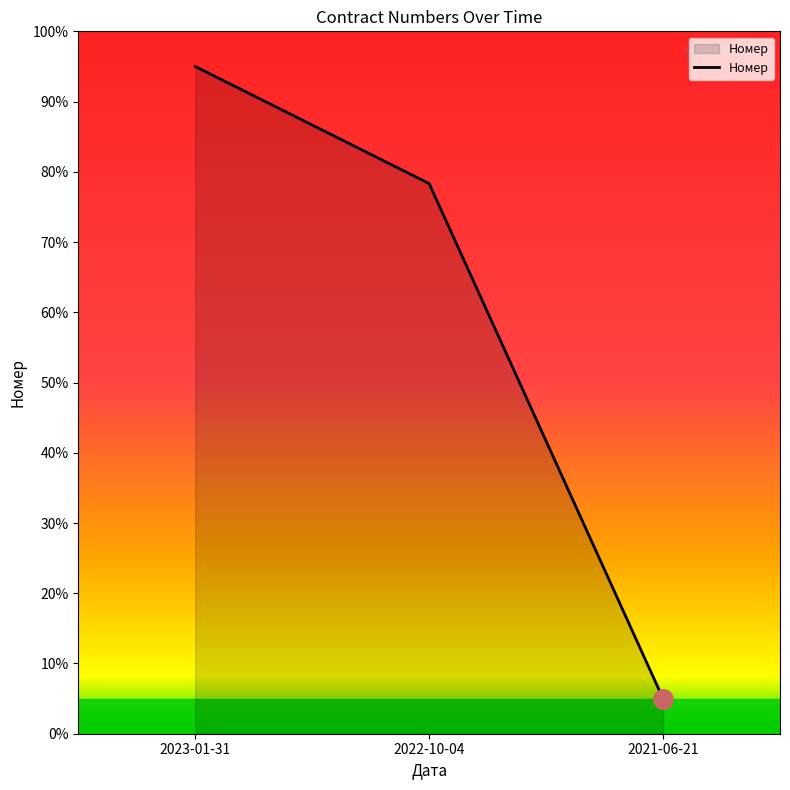

The value at 2021-06-21 is 1.3. True or false?

False